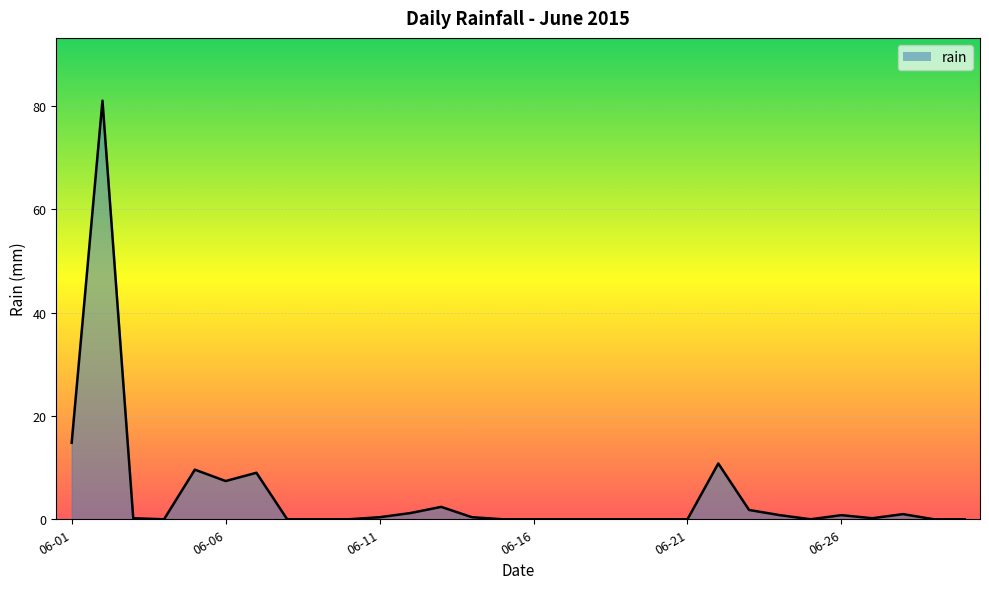

What is the difference between the maximum and minimum values?

81.0